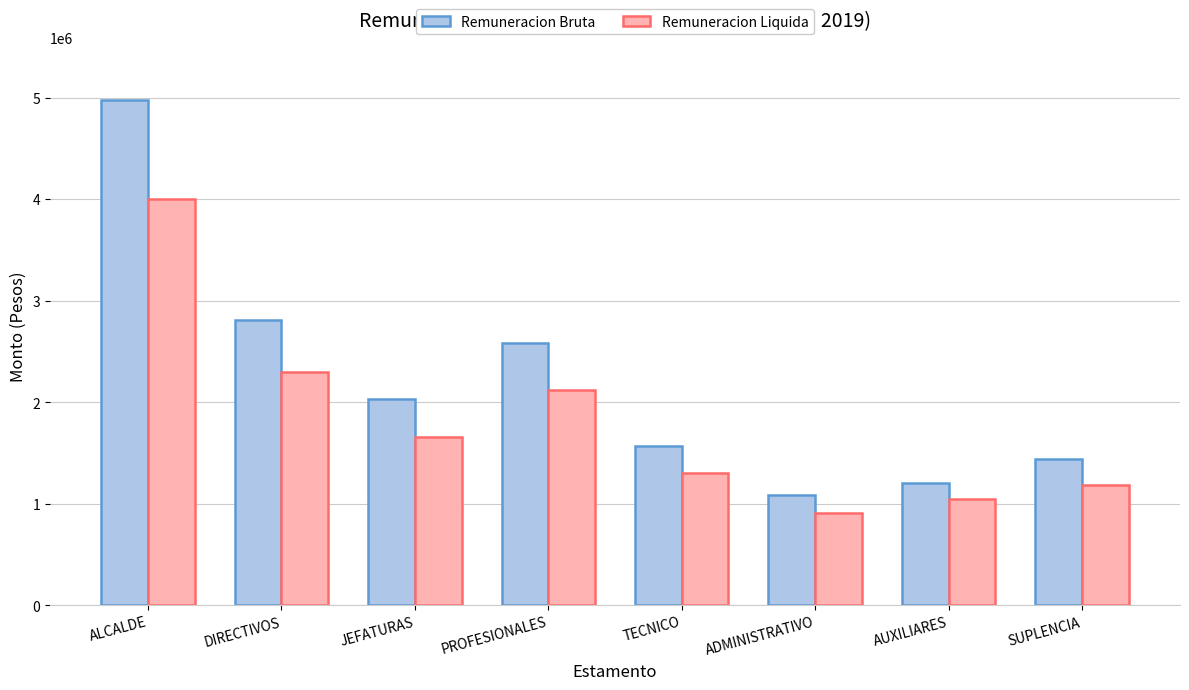

List the series in order of their overall mean, lowest first.

Remuneracion Liquida, Remuneracion Bruta